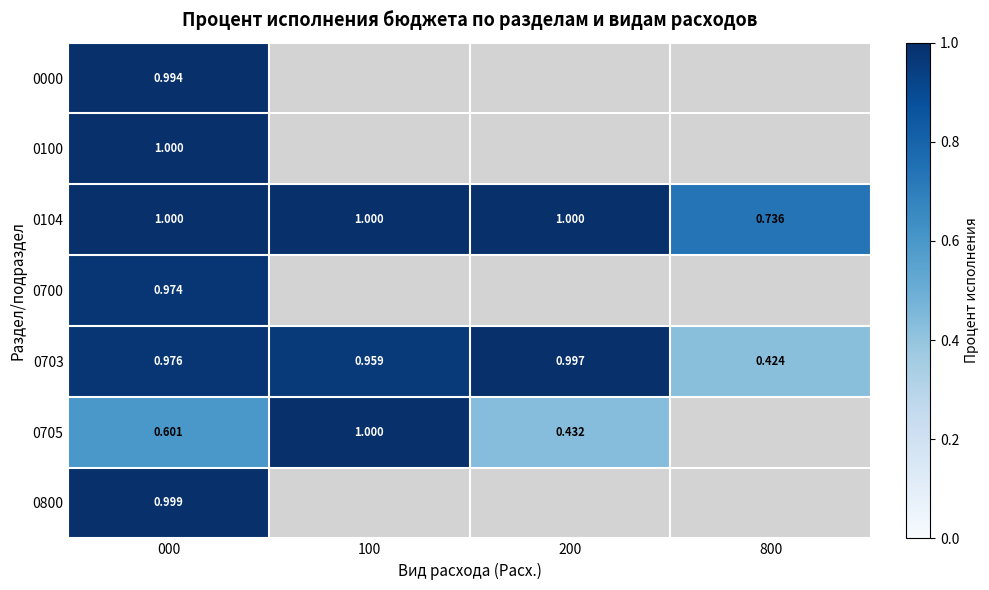

The value of 0705 at 200 is 0.4. True or false?

True